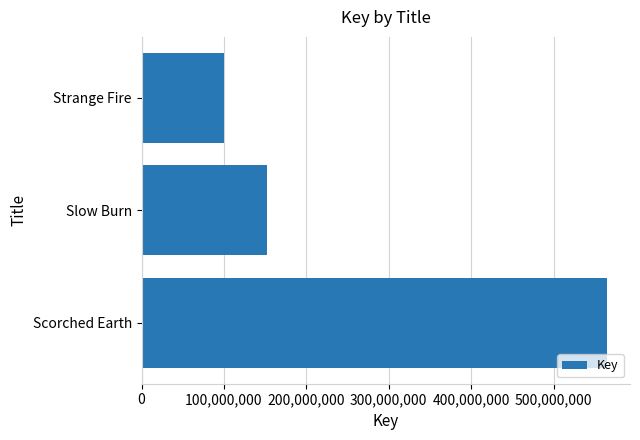

Reading bottom to top, extract all data points from this chart.

564574477	151909252	100227965